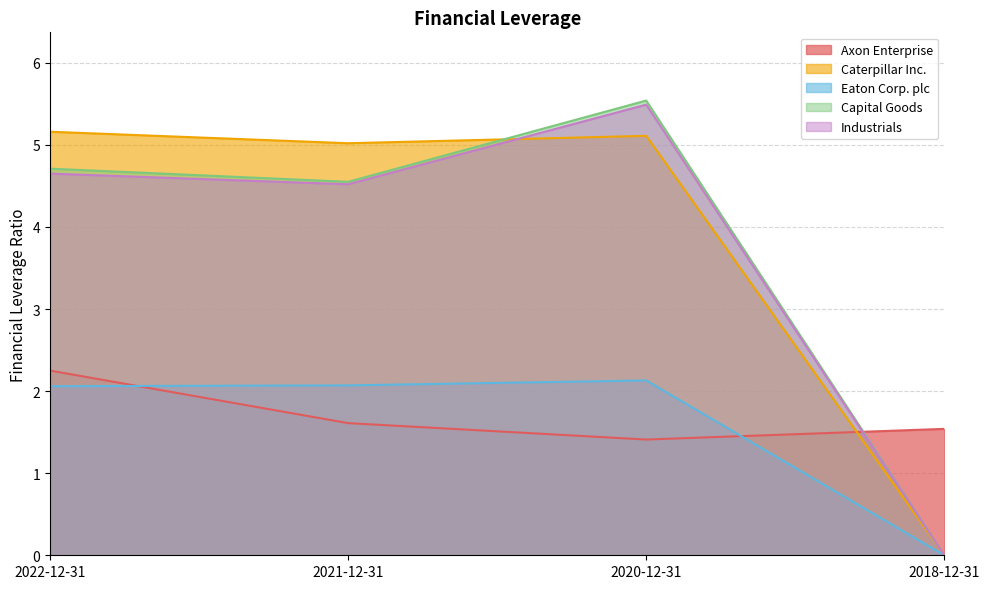

How many data points in Caterpillar Inc. are less than 5?

1